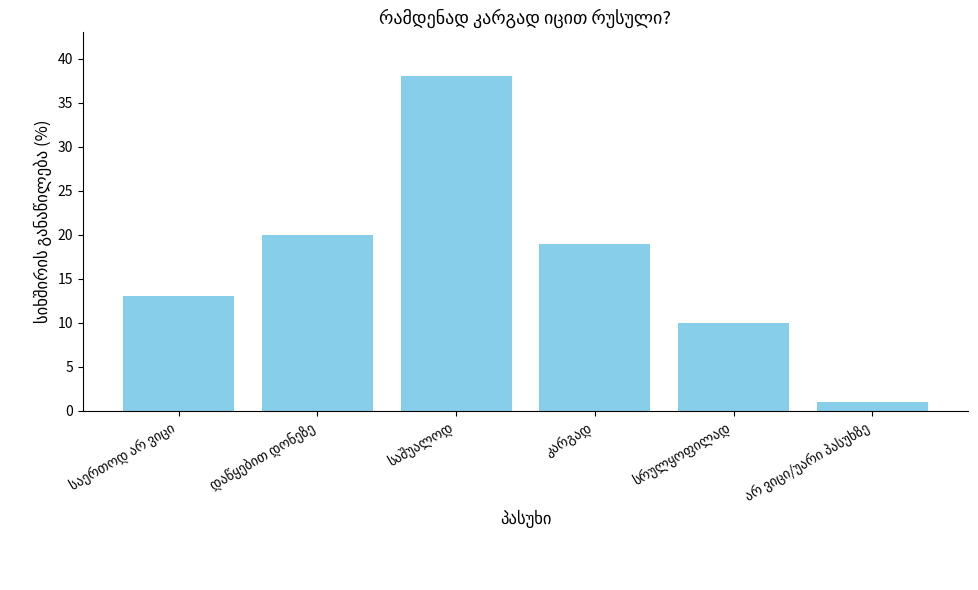

Does the chart contain any negative values?

No